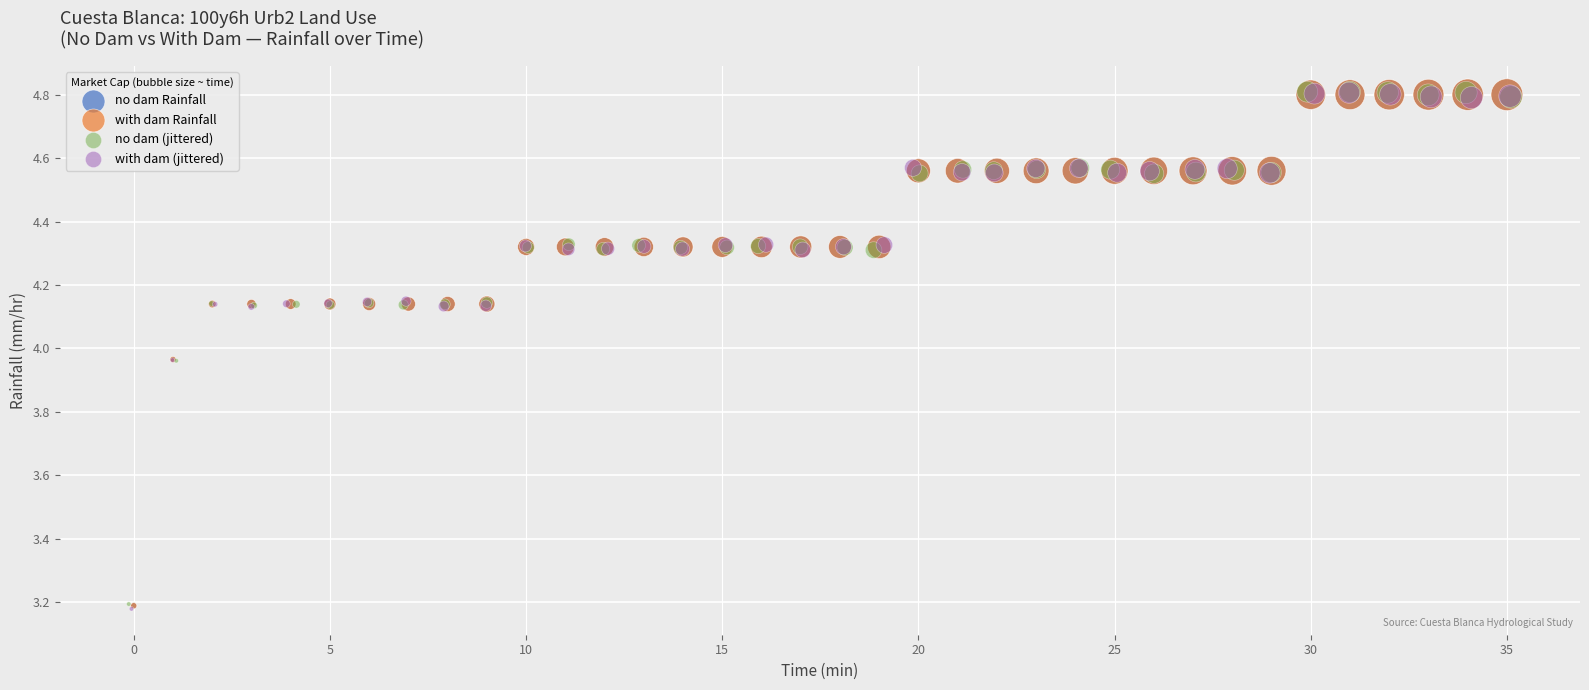

Which series has the widest spread of Y values?

with dam (jittered)